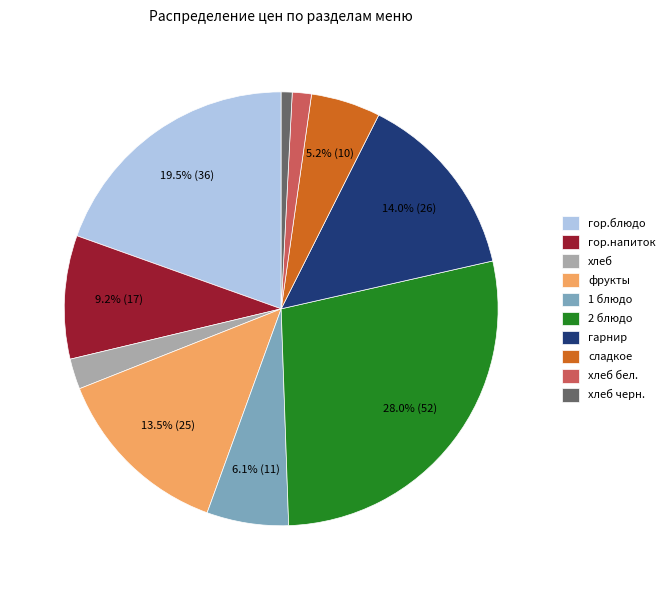

Between хлеб бел. and гор.напиток, which is larger?

гор.напиток